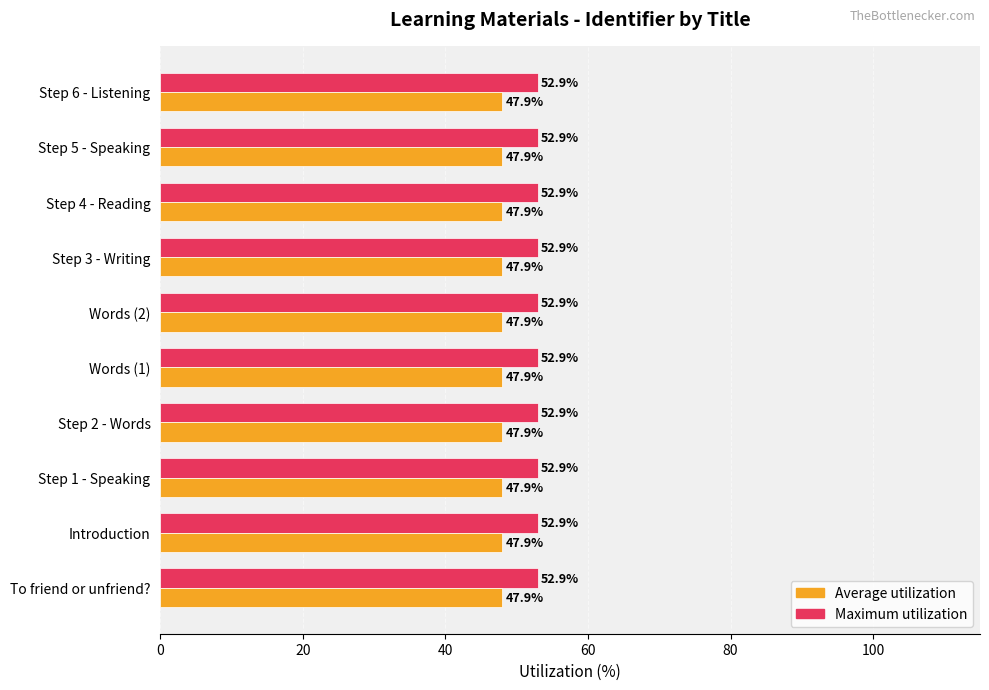

What is the difference between the highest and lowest values at Step 1 - Speaking?

5.0